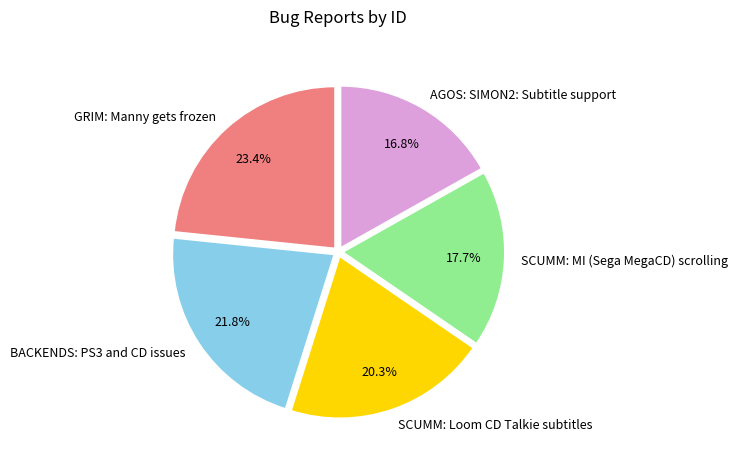

Is SCUMM: Loom CD Talkie subtitles the majority of the pie?

No